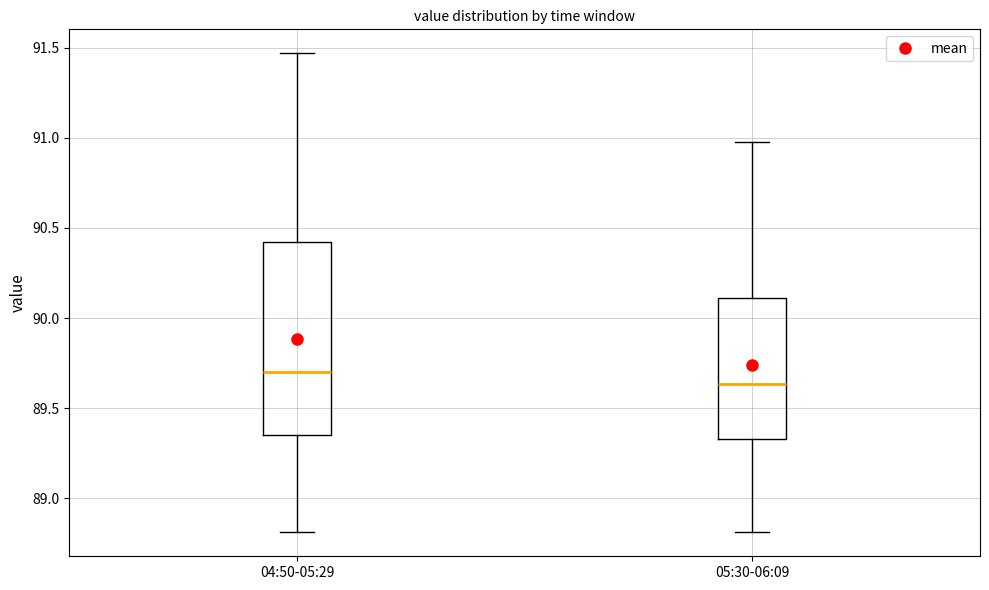

Where is the upper edge of the box for 05:30-06:09 on the y-axis? The values are not printed on the chart, so give them approximately, as read against the axis.

90.10